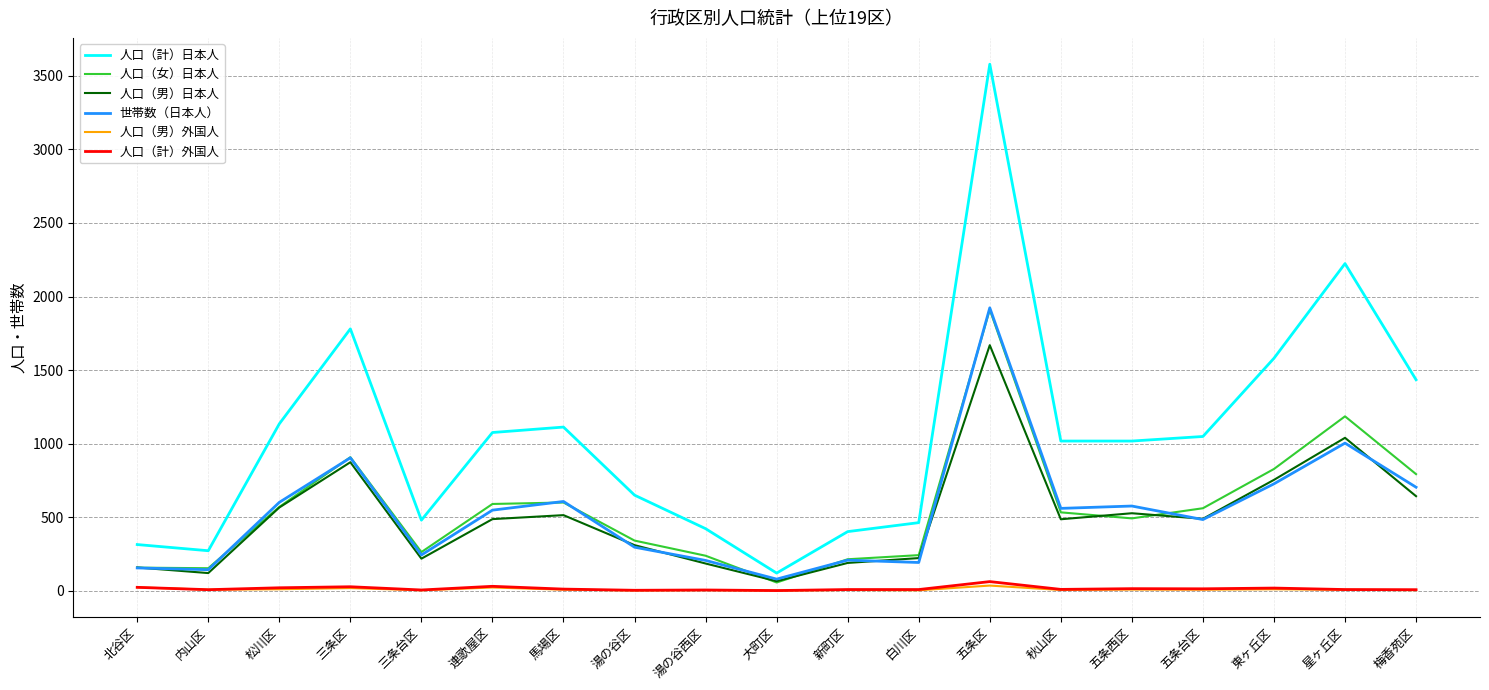

At how many categories does at least one series exceed 2360?

1